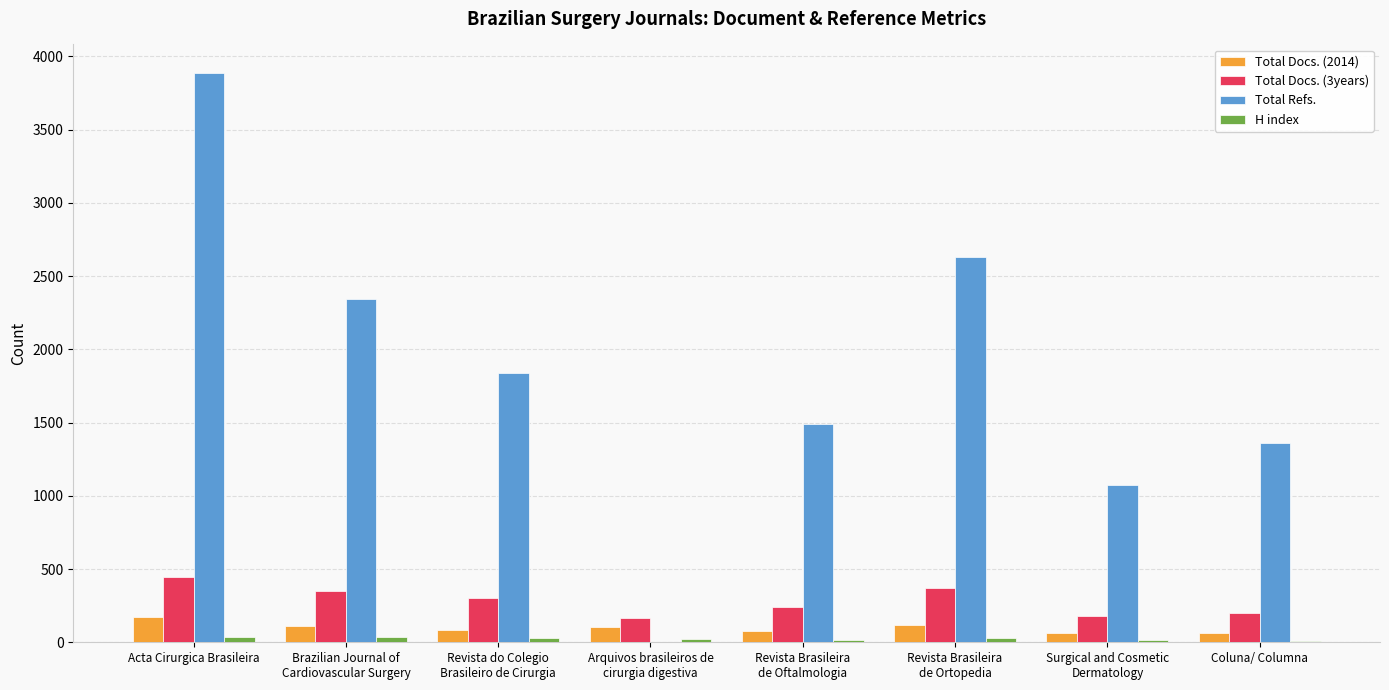

What is the maximum value for Total Refs.?

3887